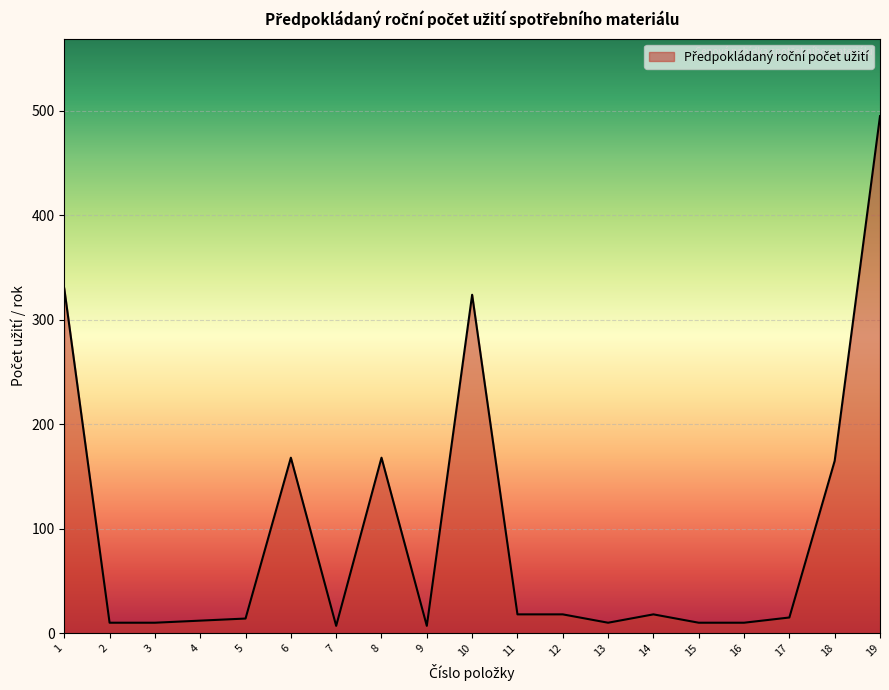

What is the difference between the maximum and minimum values?

488